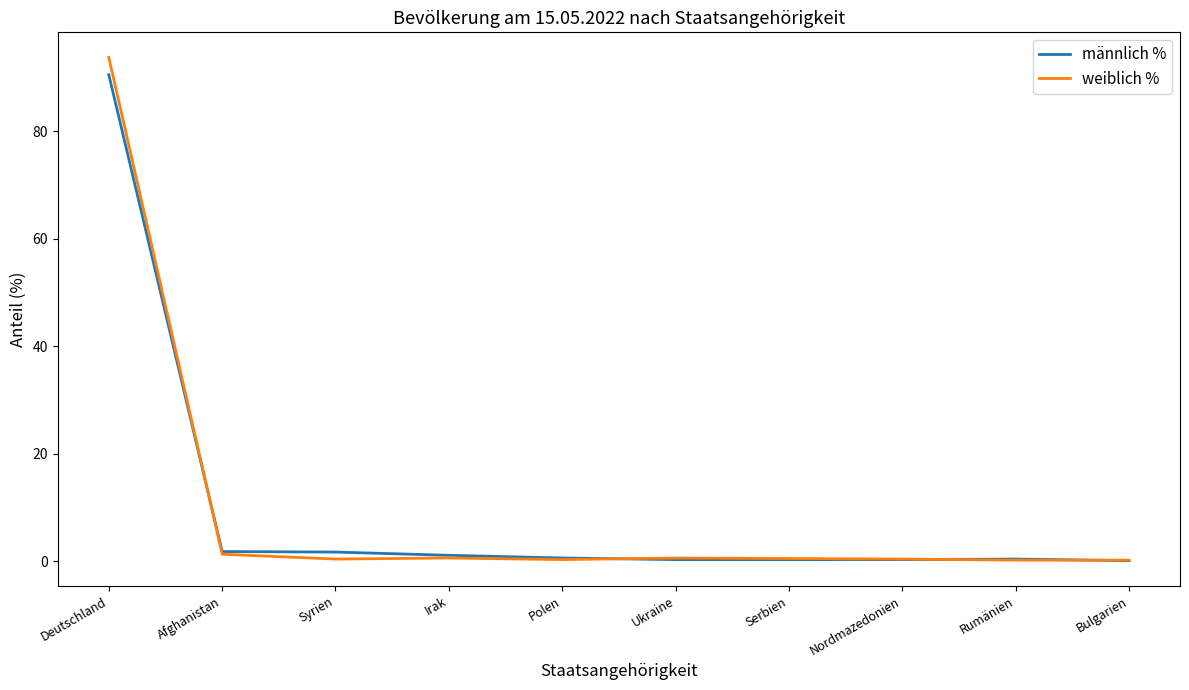

Which series changed the most between Deutschland and Irak?

weiblich %